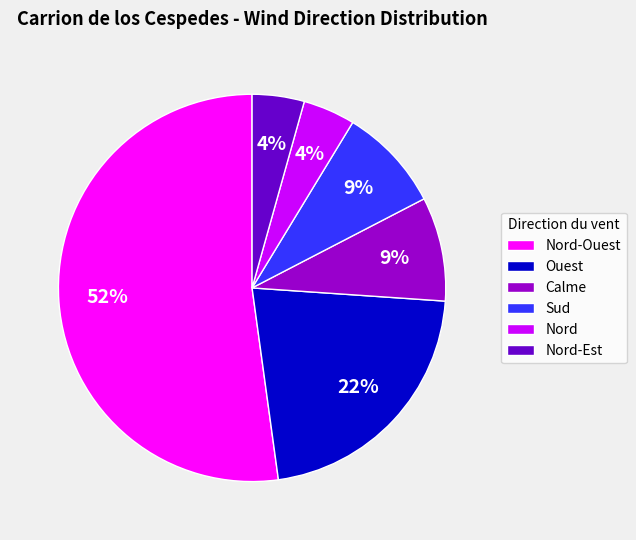

To the nearest percent, what portion does Ouest represent?

22%